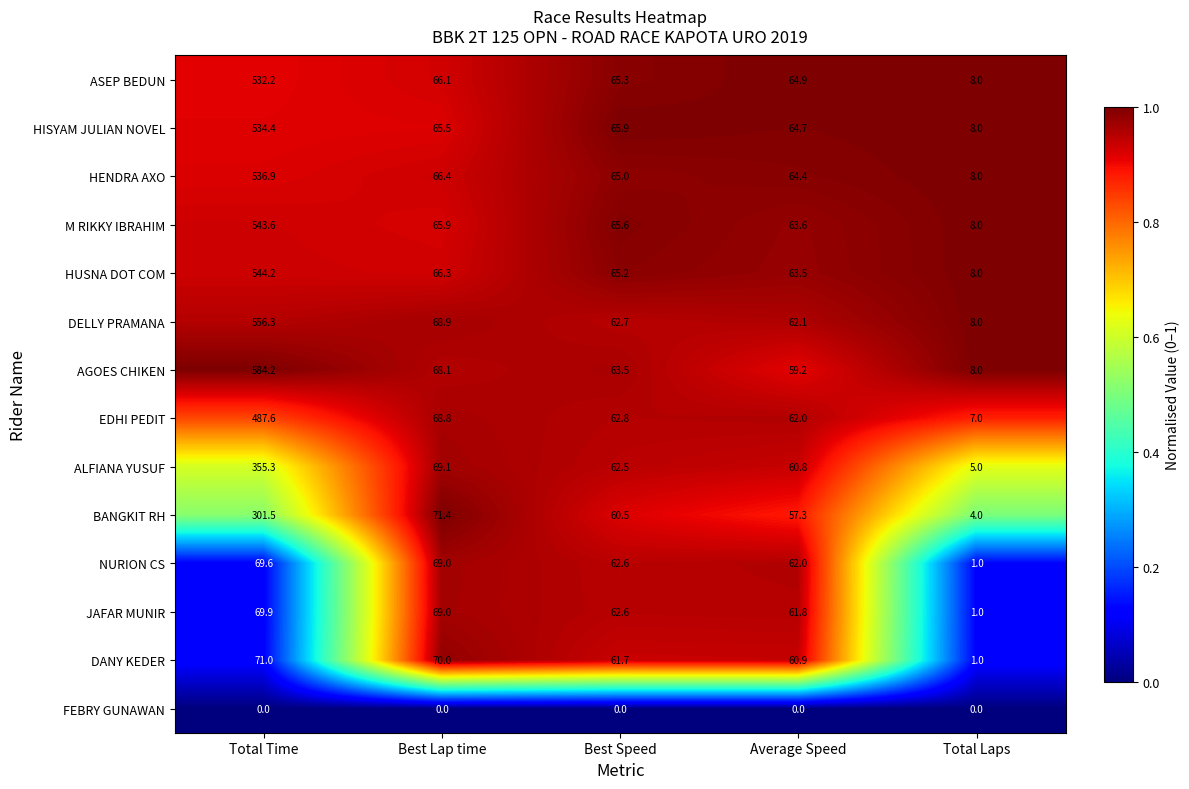

What is the minimum value for ALFIANA YUSUF?

5.0